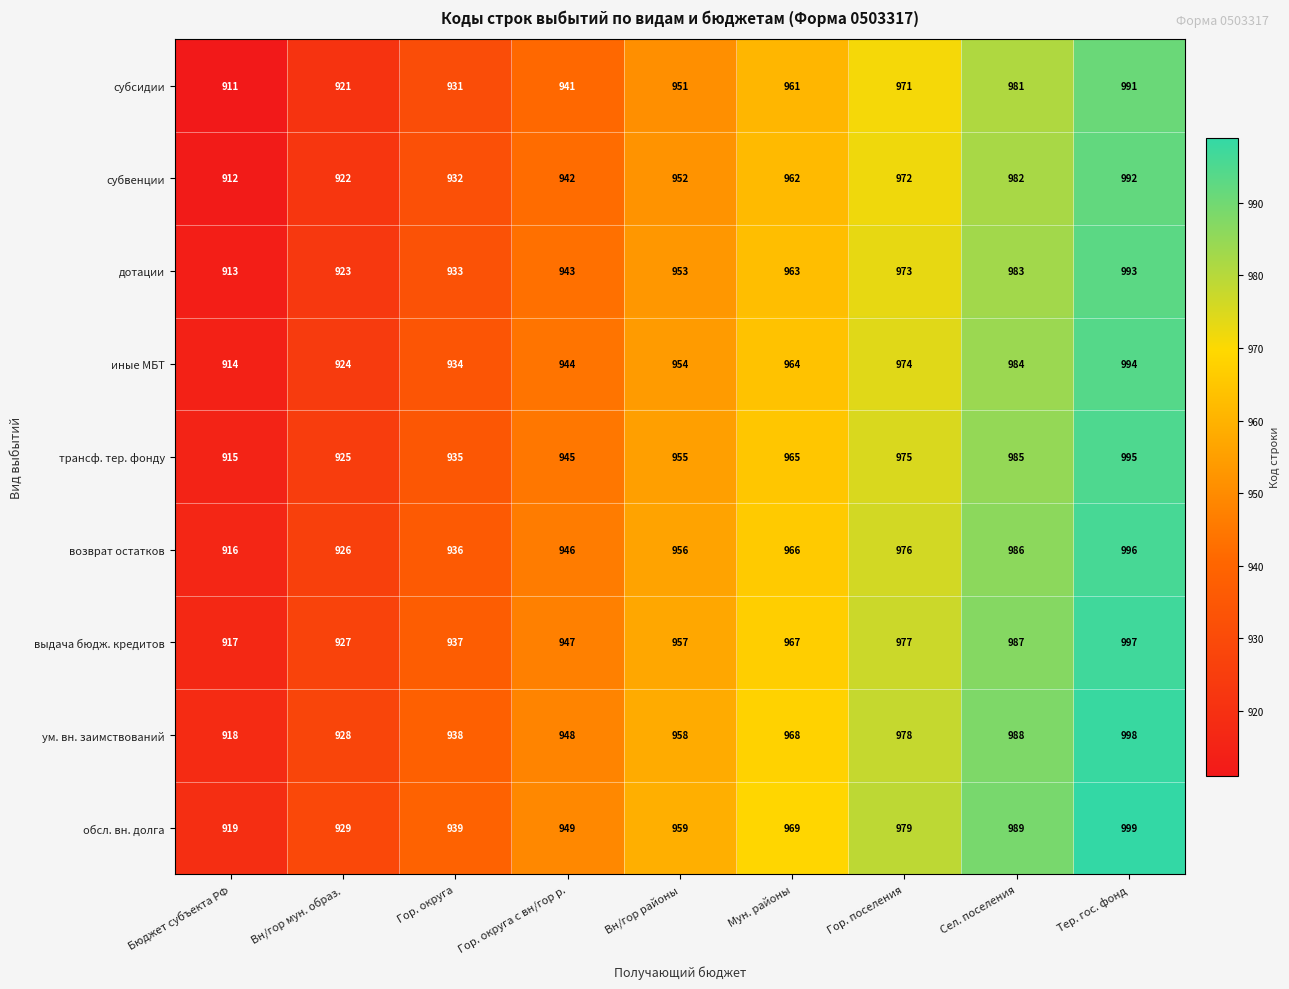

List the labels in order of субсидии value, smallest first.

Бюджет субъекта РФ, Вн/гор мун. образ., Гор. округа, Гор. округа с вн/гор р., Вн/гор районы, Мун. районы, Гор. поселения, Сел. поселения, Тер. гос. фонд